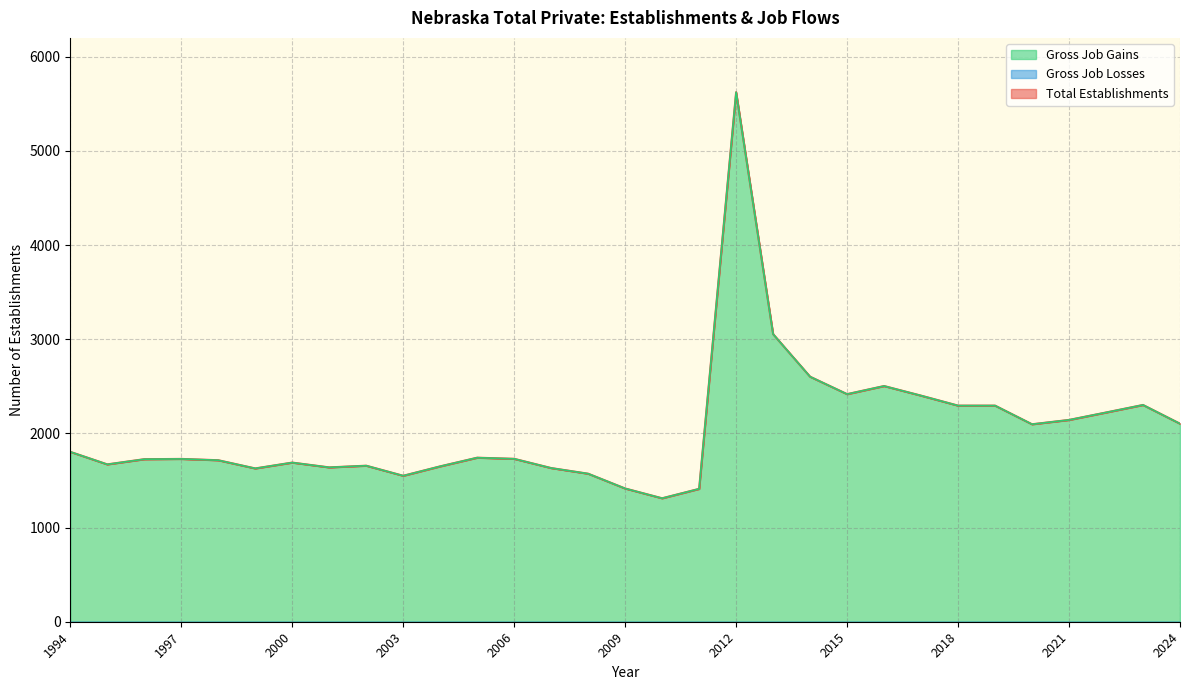

Where is Total Establishments nearest to the value 3467?

2013